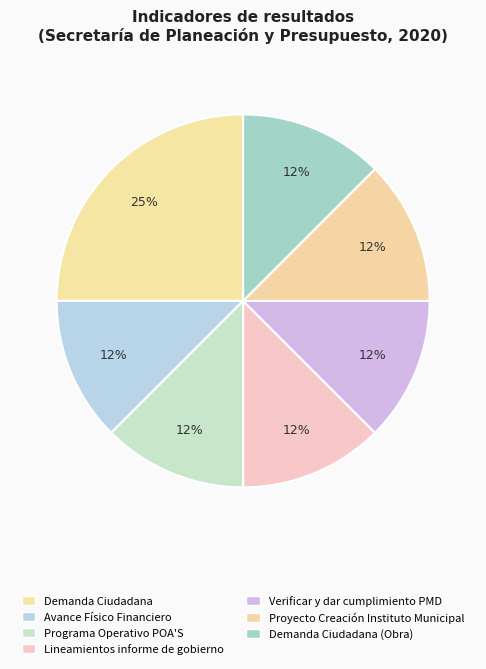

How many slices are in this pie chart?

7